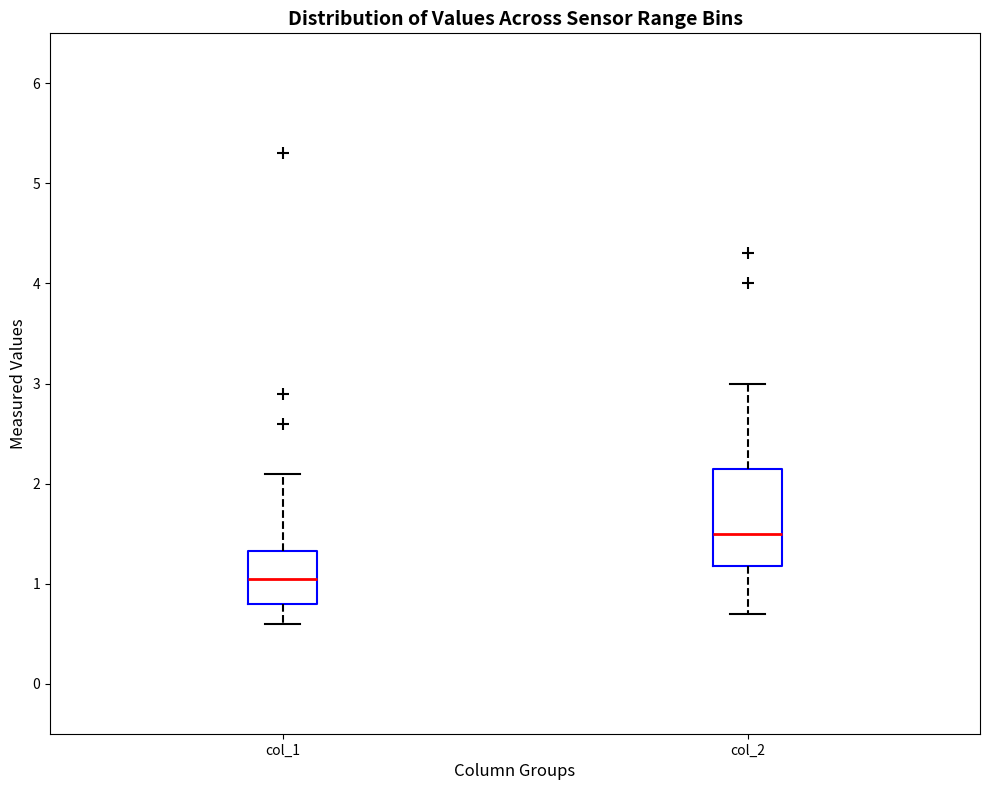

Which box is the tallest, from its lower edge to its upper edge?

col_2